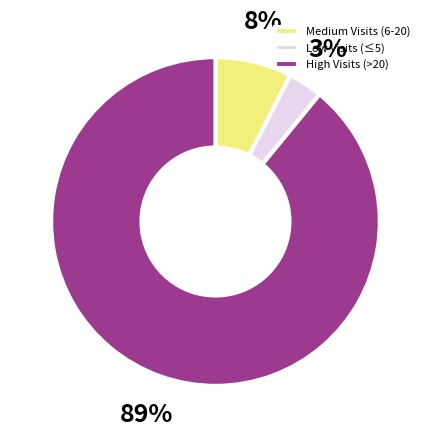

Rank the categories by value from highest to lowest.

High Visits (>20), Medium Visits (6-20), Low Visits (≤5)